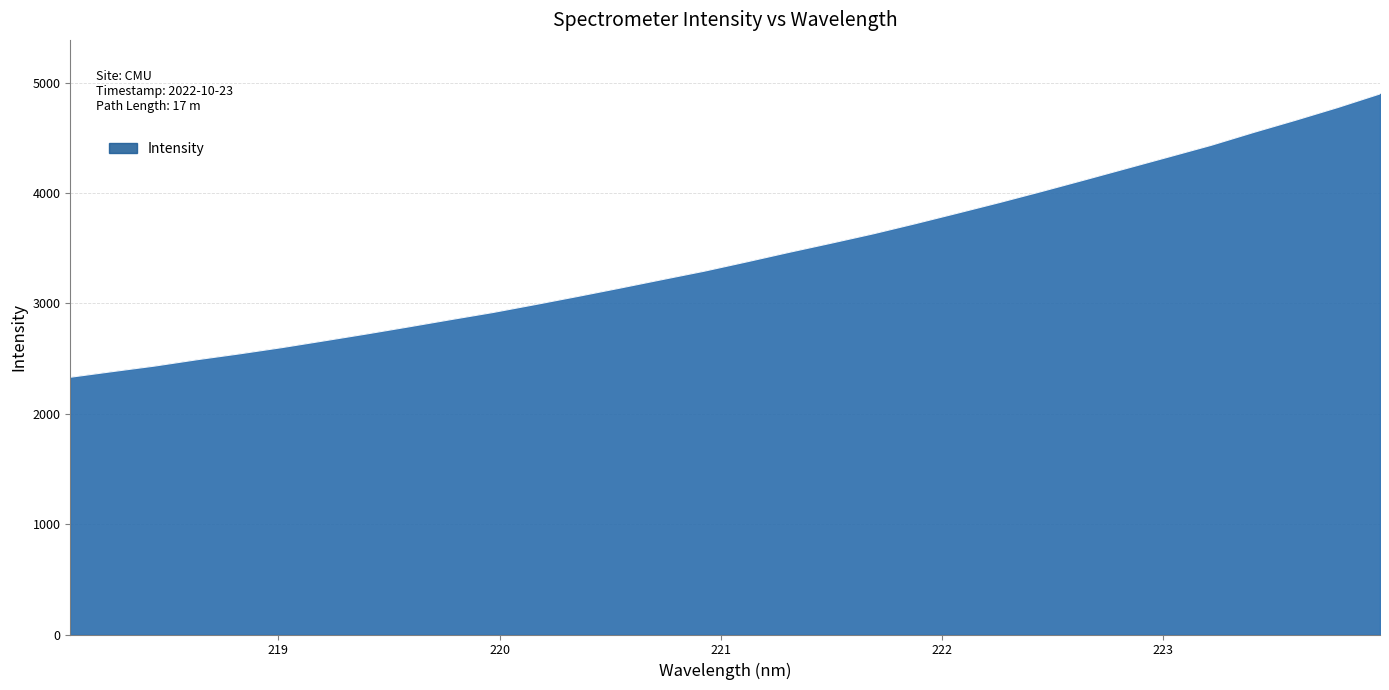

What is the smallest value displayed?

2330.5